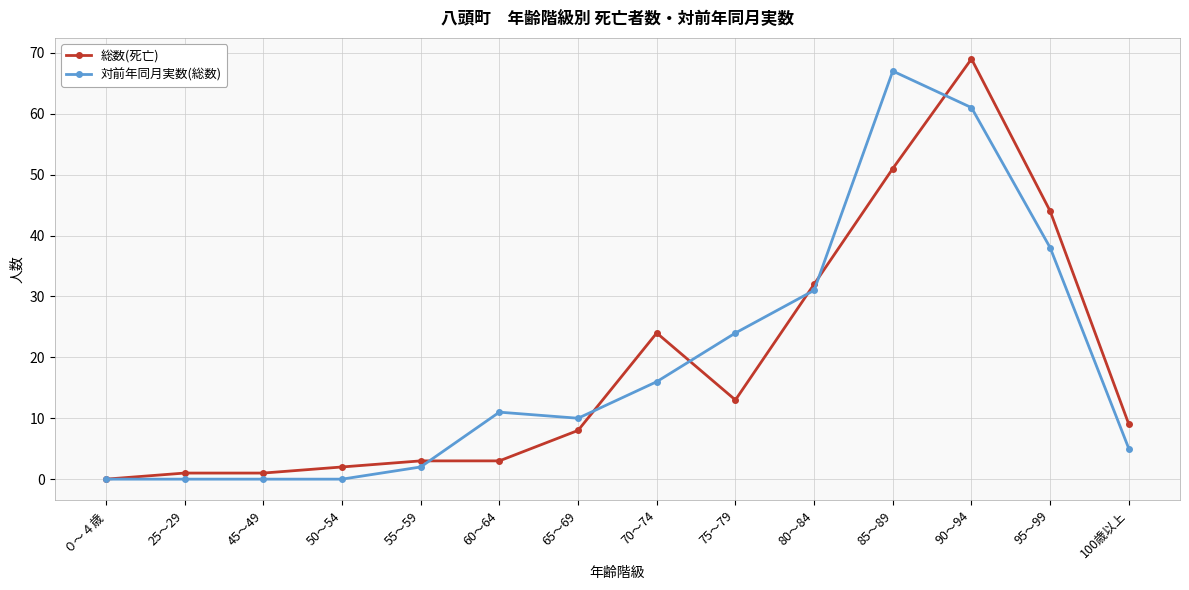

What are all the series names shown in the legend?

総数(死亡), 対前年同月実数(総数)